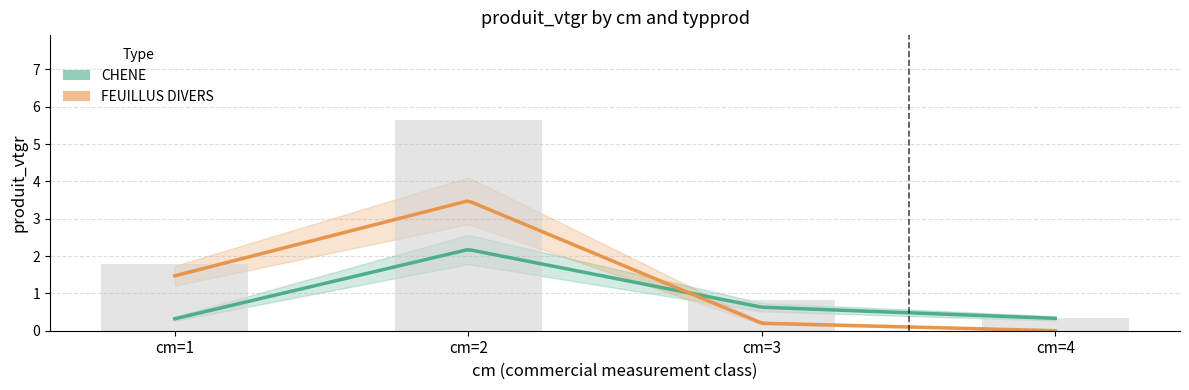

Does the chart contain stacked bars?

No